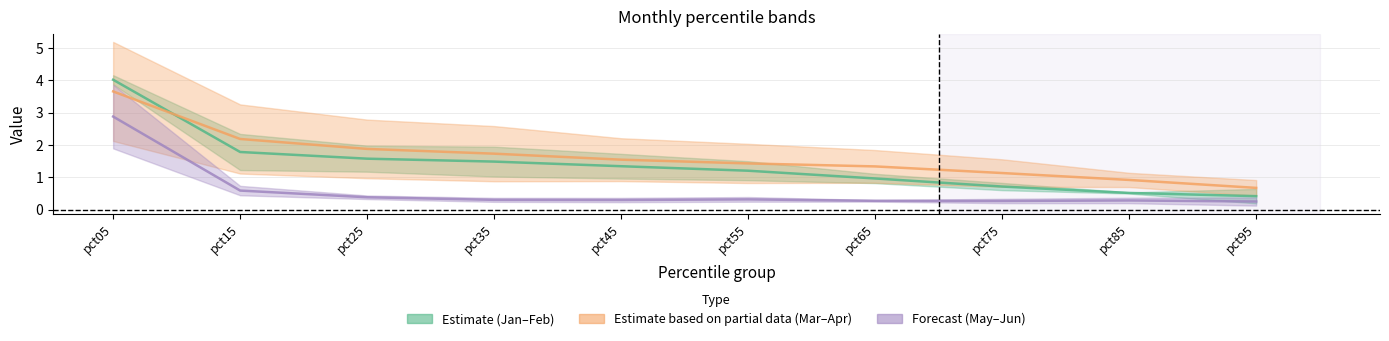

The value of Jan–Feb centre at pct75 is 0.3. True or false?

False